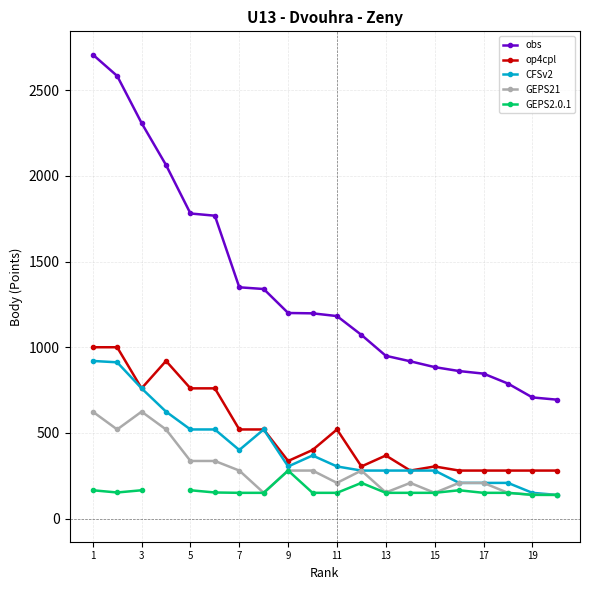

At which label does obs first exceed 1198?

1